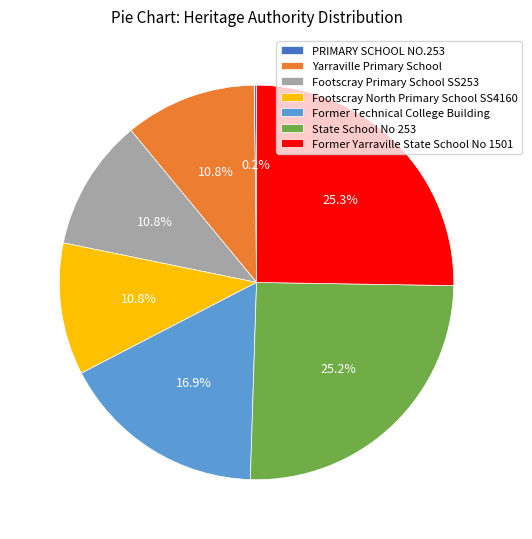

Is Footscray Primary School SS253 the majority of the pie?

No